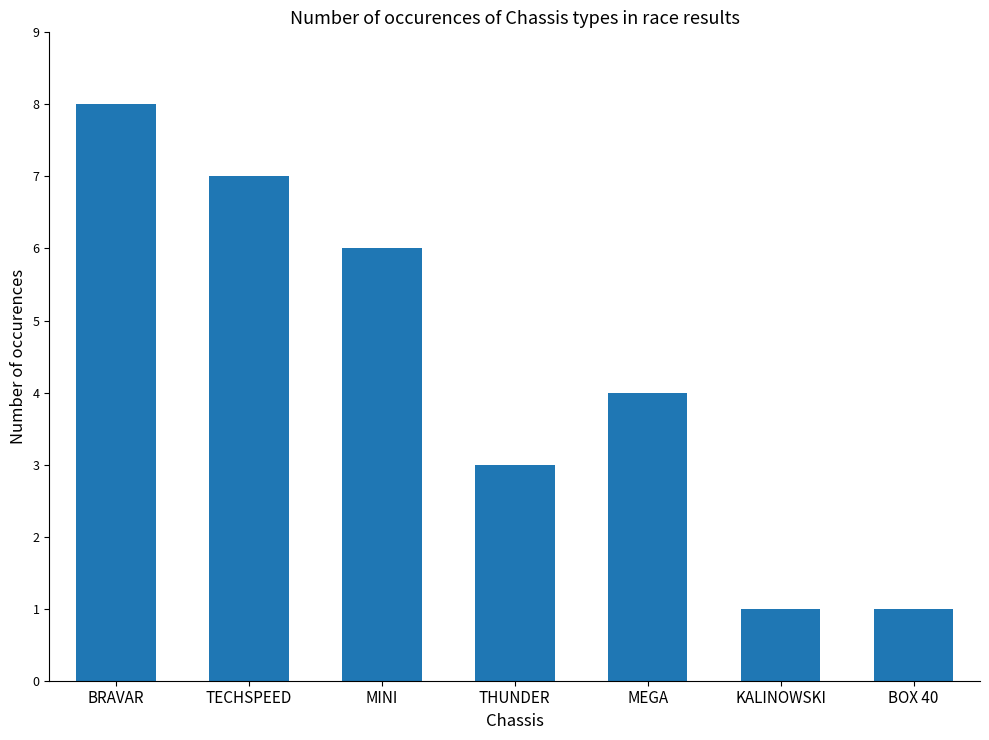

The value at MEGA is 1. True or false?

False